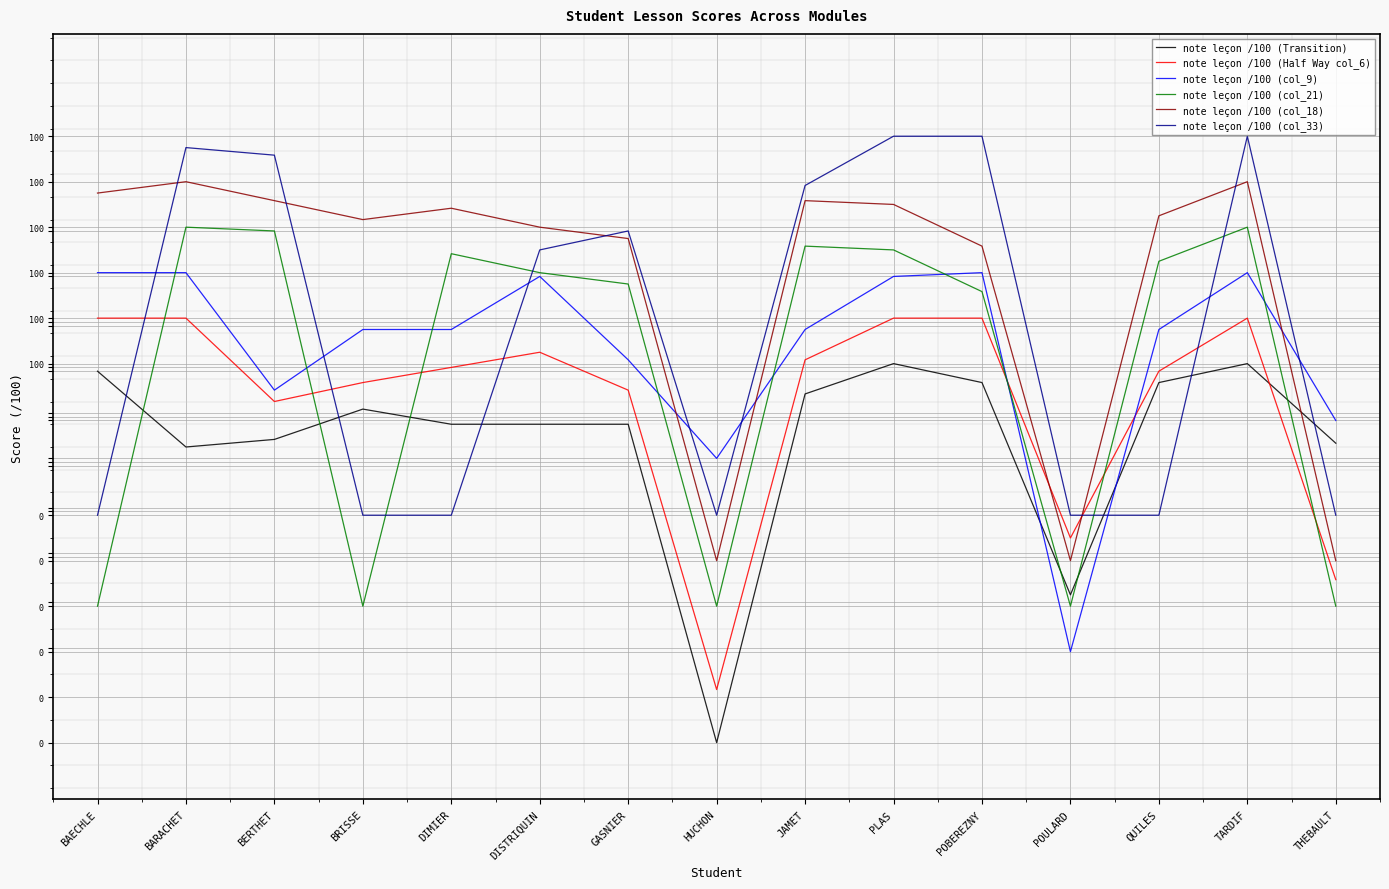

Which series has the largest range (max minus min)?

note leçon /100 (Transition)